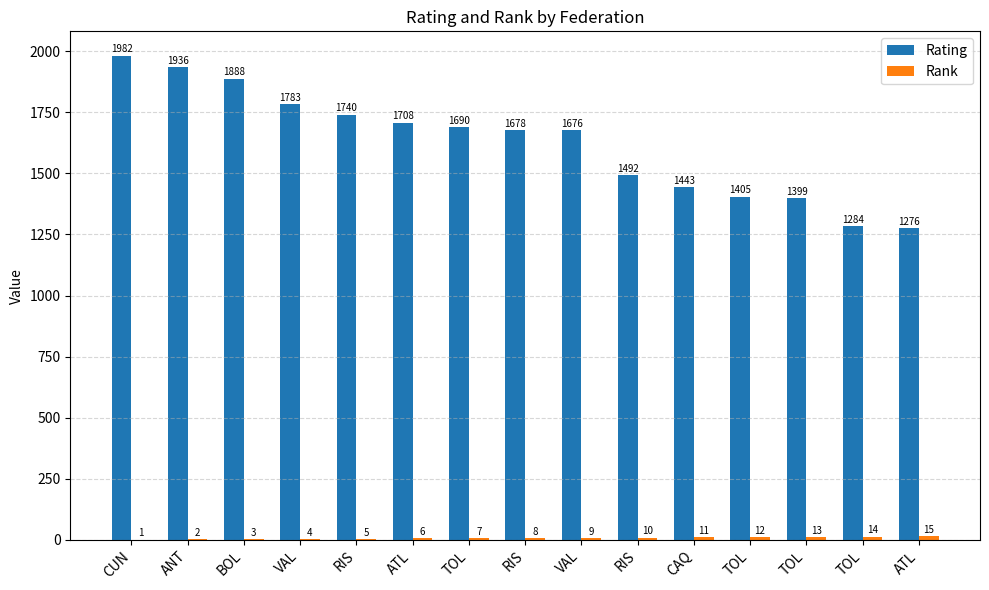

How many groups of bars are there?

15